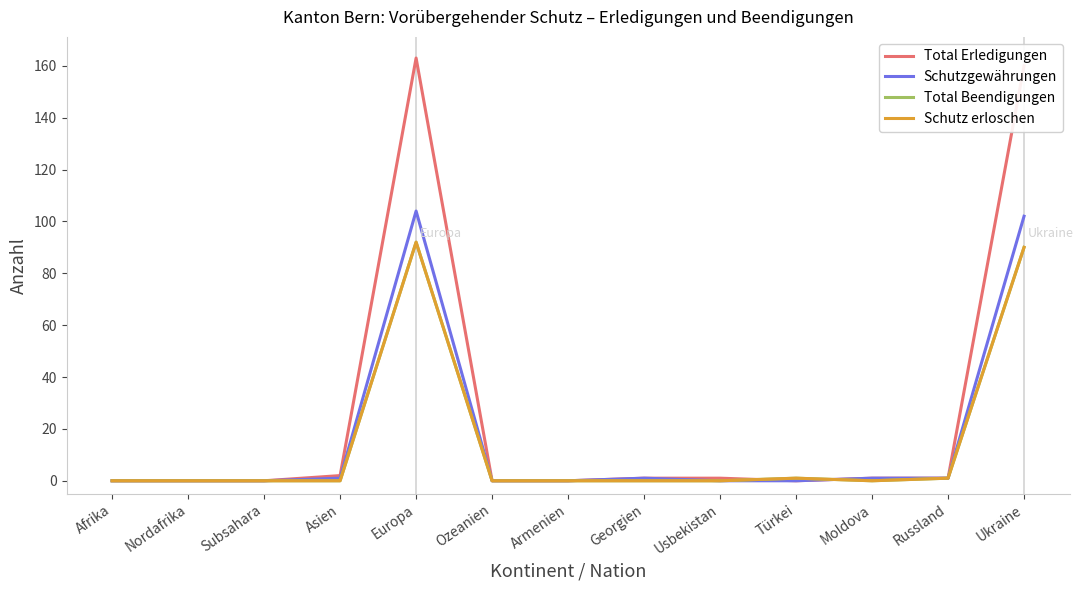

What is the maximum value for Total Beendigungen?

92